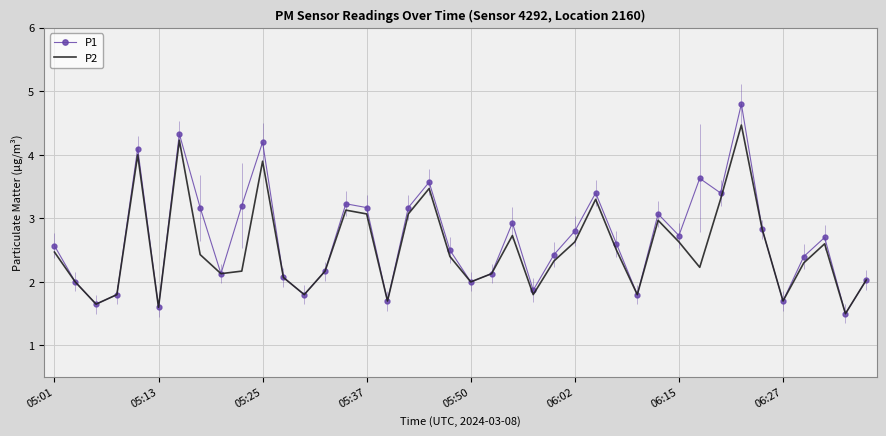

List the series in order of their peak value, highest first.

P1, P2